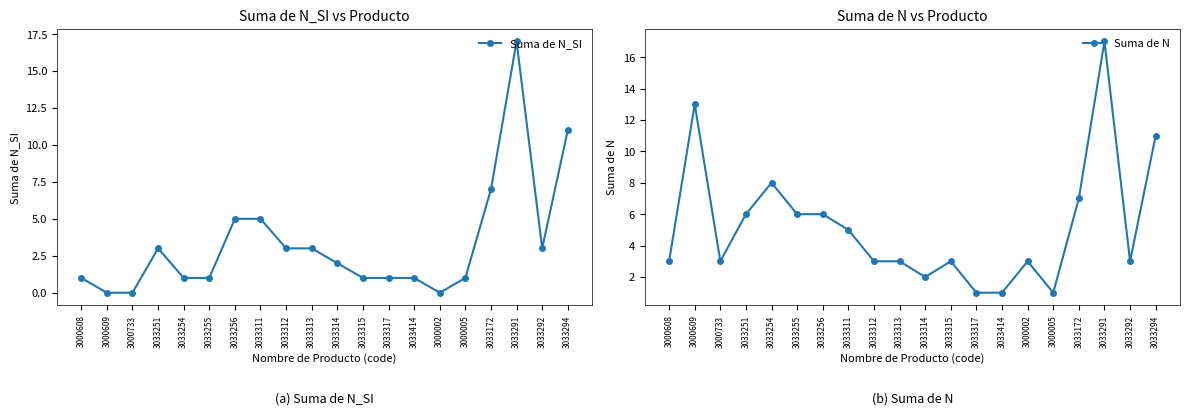

What is the difference between the Suma de N values at 3033317 and 3033292?

2